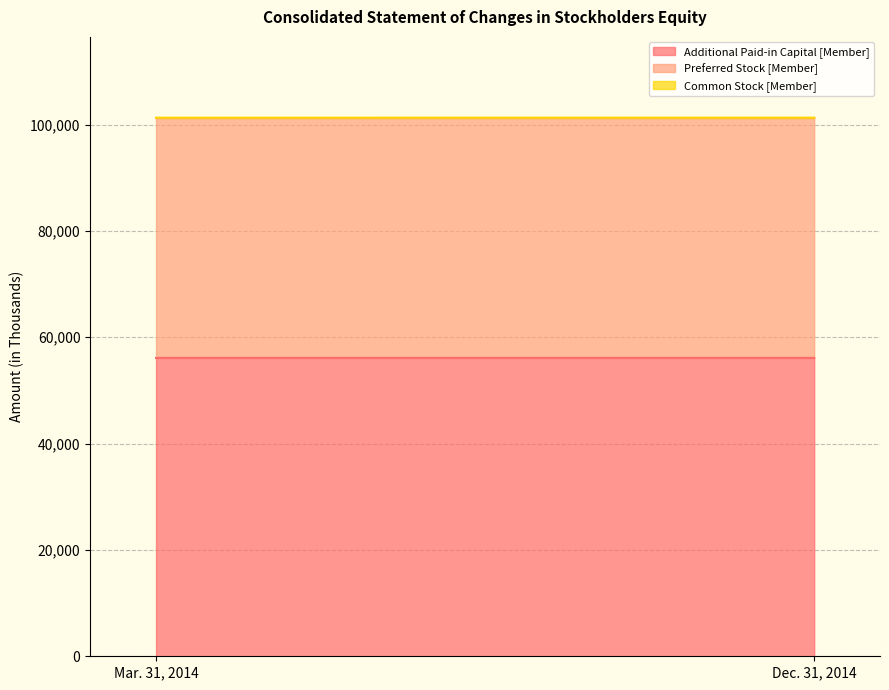

What is the sum of all Preferred Stock [Member] values?

90236